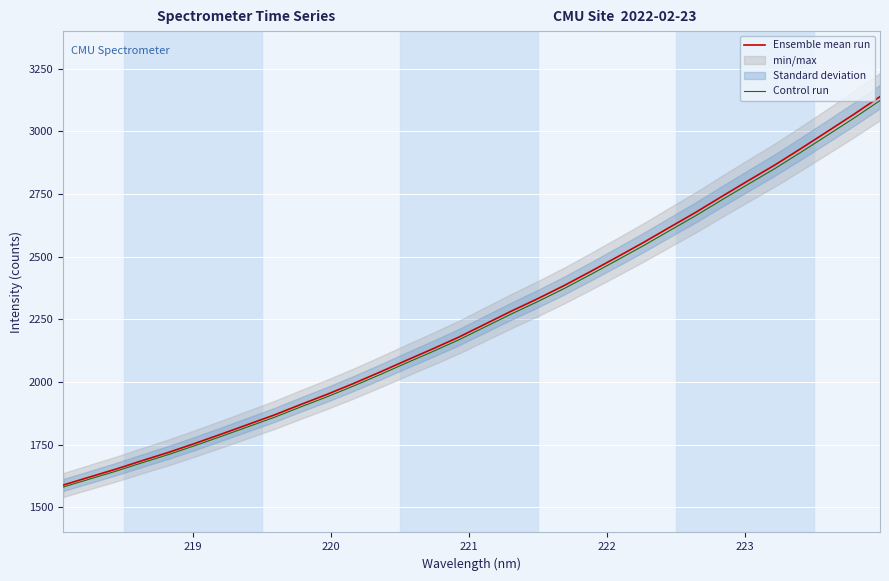

Reading left to right, transcribe all the data shown in this chart.

Ensemble mean run: 1589.2	1621.1	1652.8	1686.7	1719.7	1755.5	1792.6	1830.6	1868.5	1910.1	1950.7	1993.8	2039.1	2085.8	2131.6	2179.0	2231.0	2282.9	2332.5	2384.7	2440.6	2497.8	2555.8	2616.6	2676.8	2740.7	2803.5	2865.4	2931.5	2999.1	3067.3	3138.2
Control run: 1581.2	1613.0	1644.5	1678.3	1711.1	1746.7	1783.6	1821.4	1859.1	1900.5	1940.9	1983.8	2028.9	2075.4	2120.9	2168.1	2219.8	2271.5	2320.8	2372.8	2428.4	2485.3	2543.0	2603.5	2663.5	2727.0	2789.4	2851.0	2916.8	2984.1	3052.0	3122.5